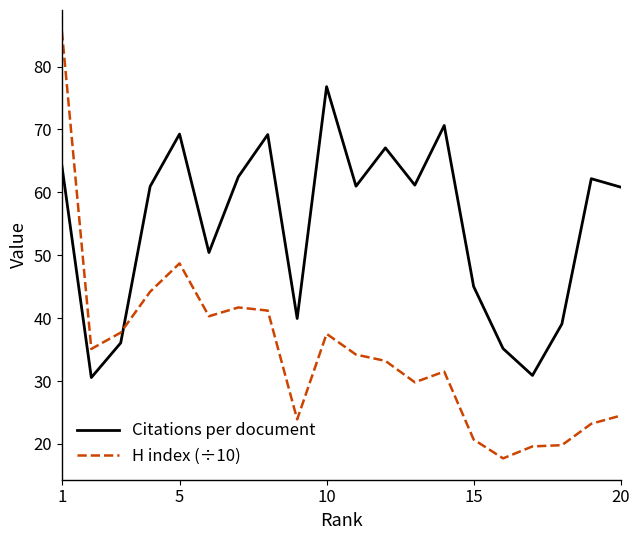

True or false: H index (÷10) and Citations per document cross at least once.

True